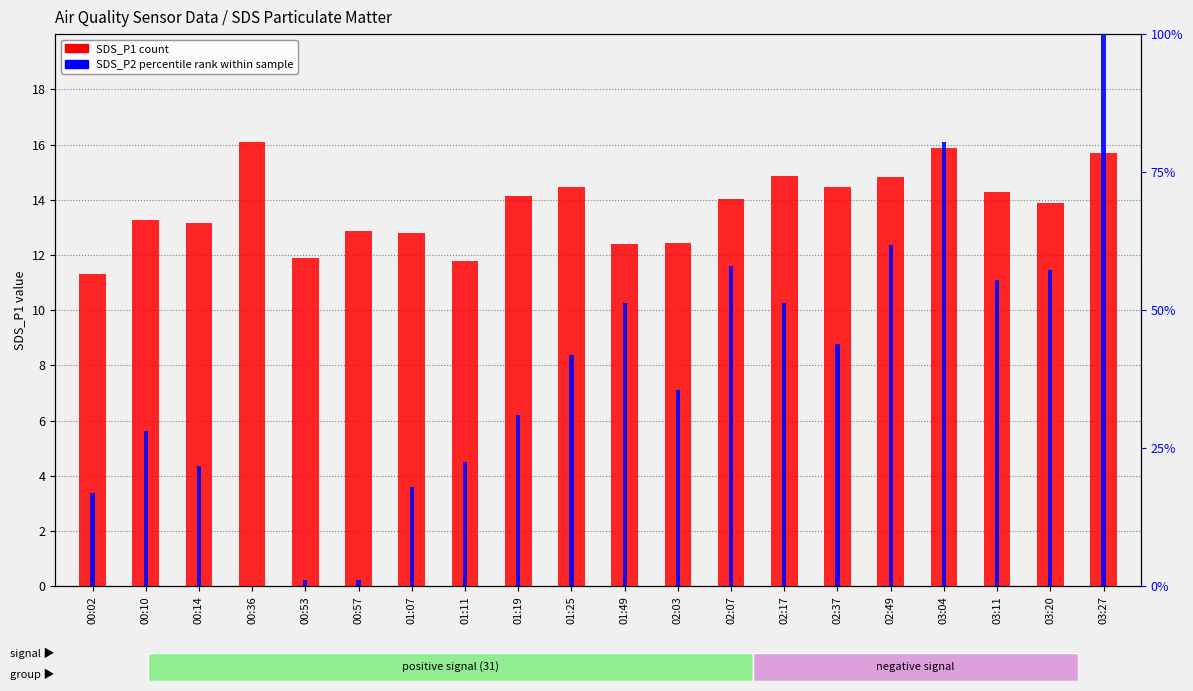

What is the sum of the SDS_P2 (percentile rank) values at 02:03 and 03:04?

116.1